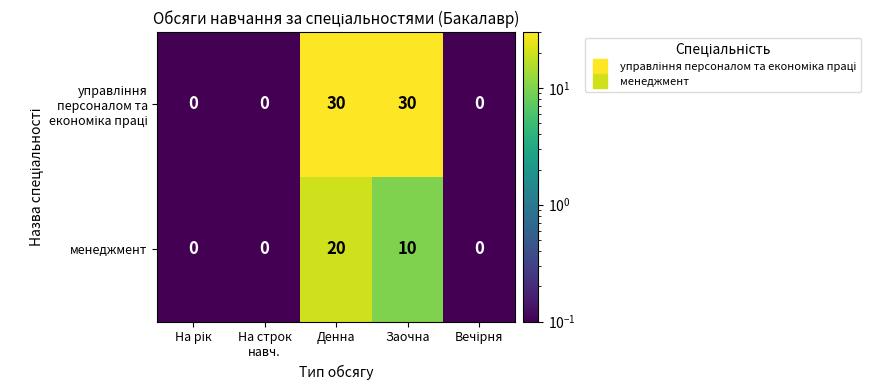

The value of менеджмент at Заочна is 10. True or false?

True